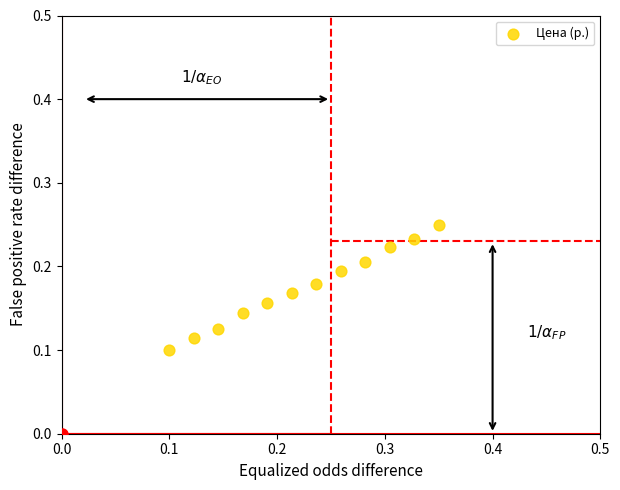

How many data points are displayed?

12